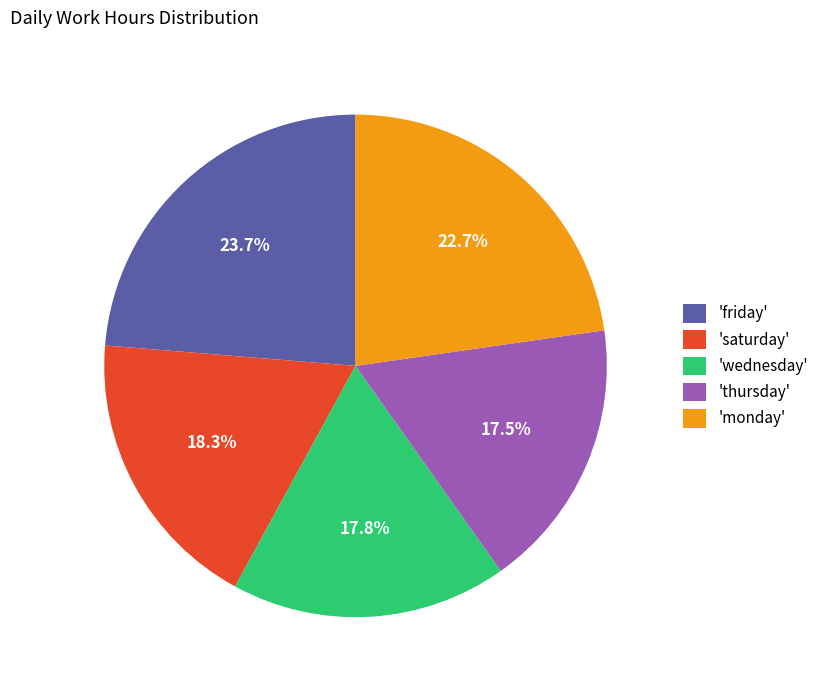

Combined, what portion of the pie is 'friday' and 'thursday'?

41.2%